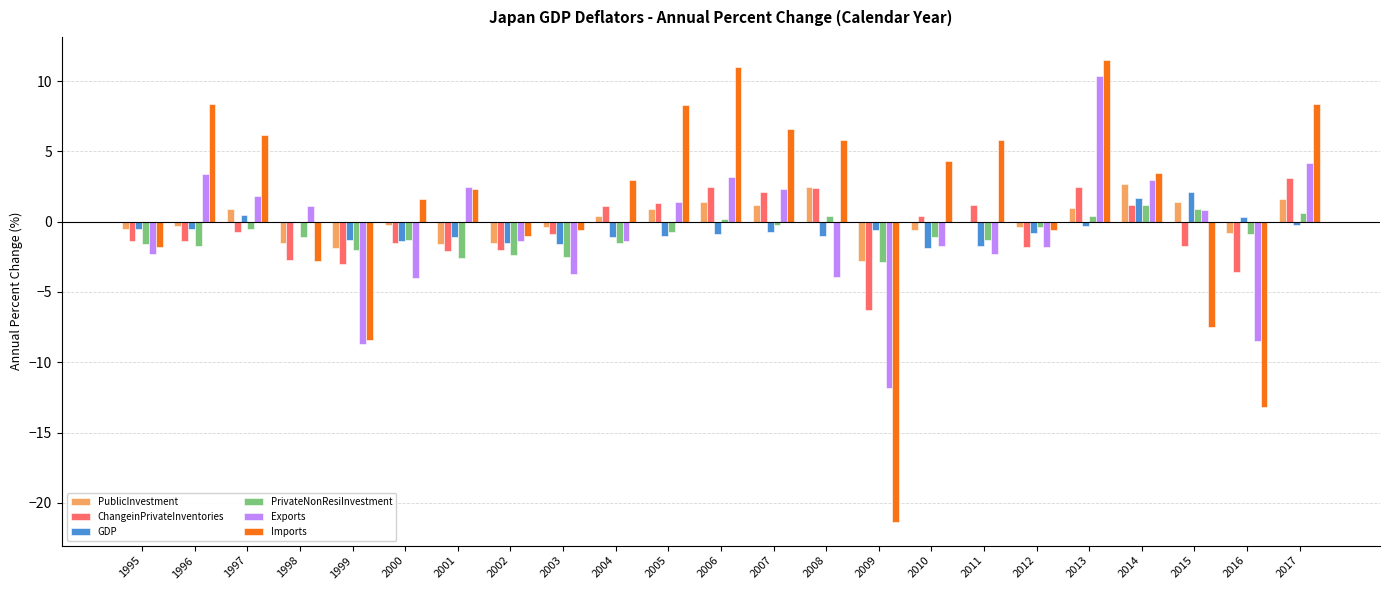

What is the difference between the PrivateNonResiInvestment values at 2002 and 2008?

2.8